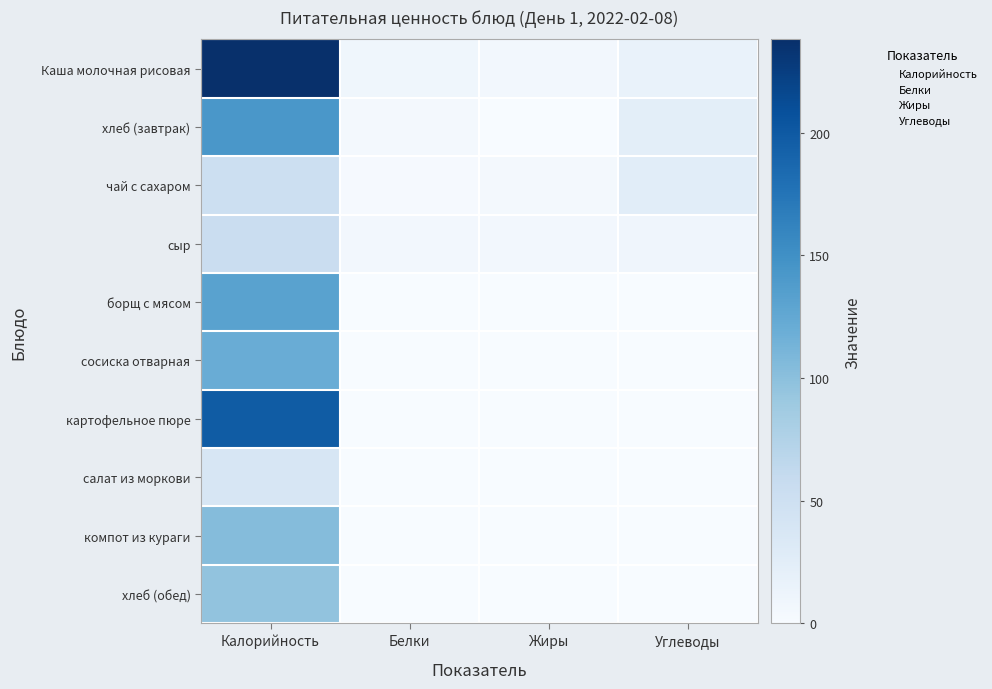

Which label corresponds to the smallest value in the chart?

борщ с мясом